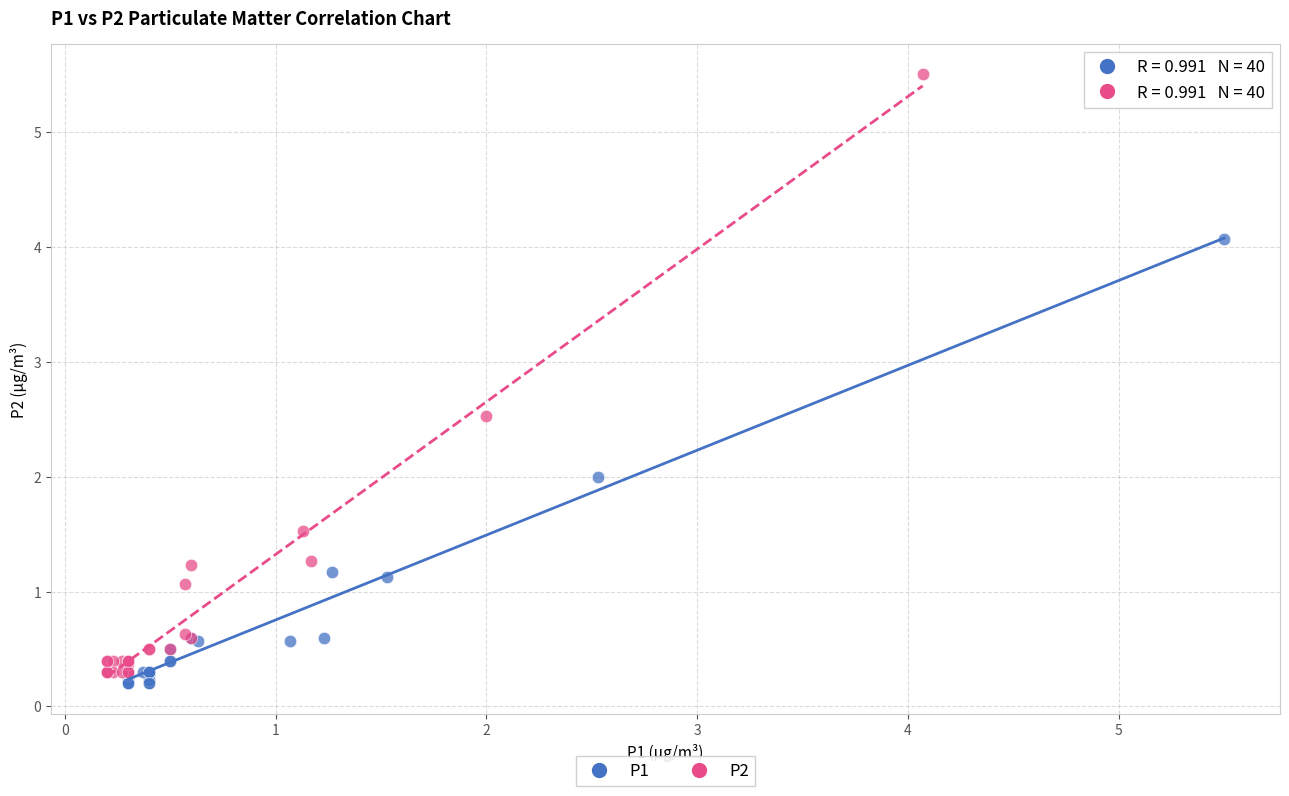

Which series reaches the maximum Y coordinate?

P2